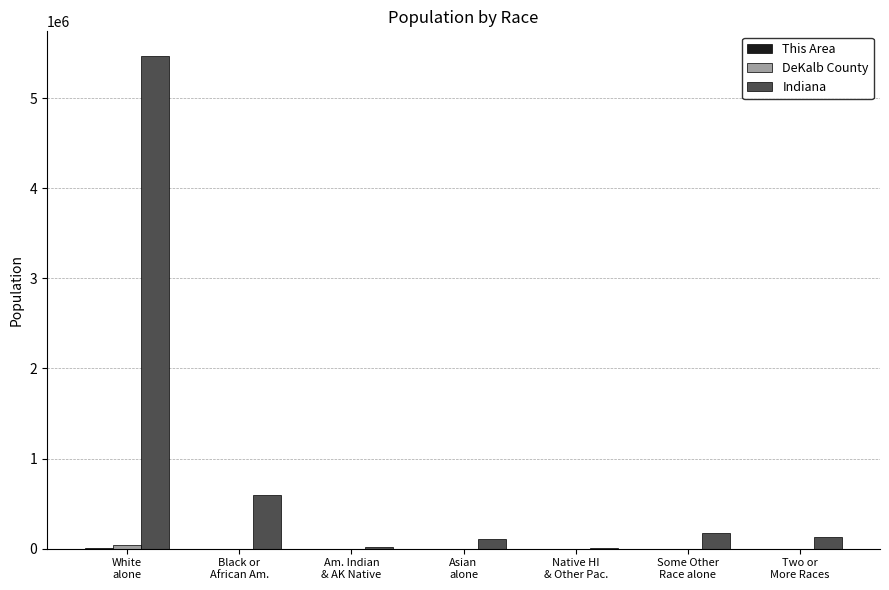

How many series are shown in this chart?

3